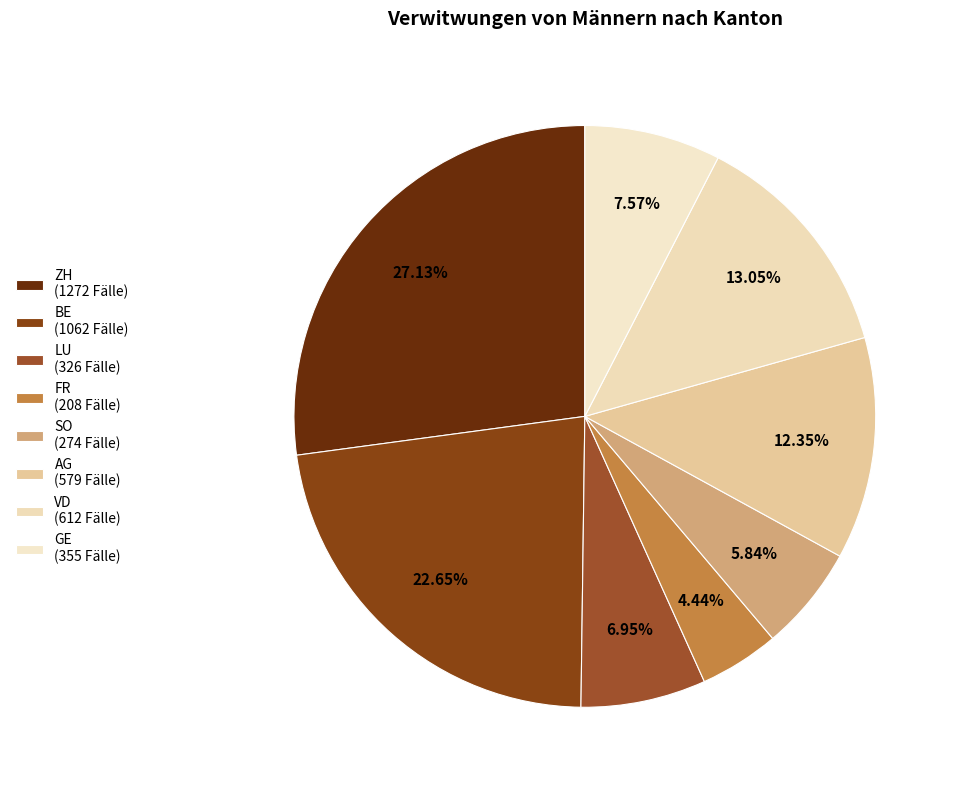

What is the largest slice in the pie chart?

ZH